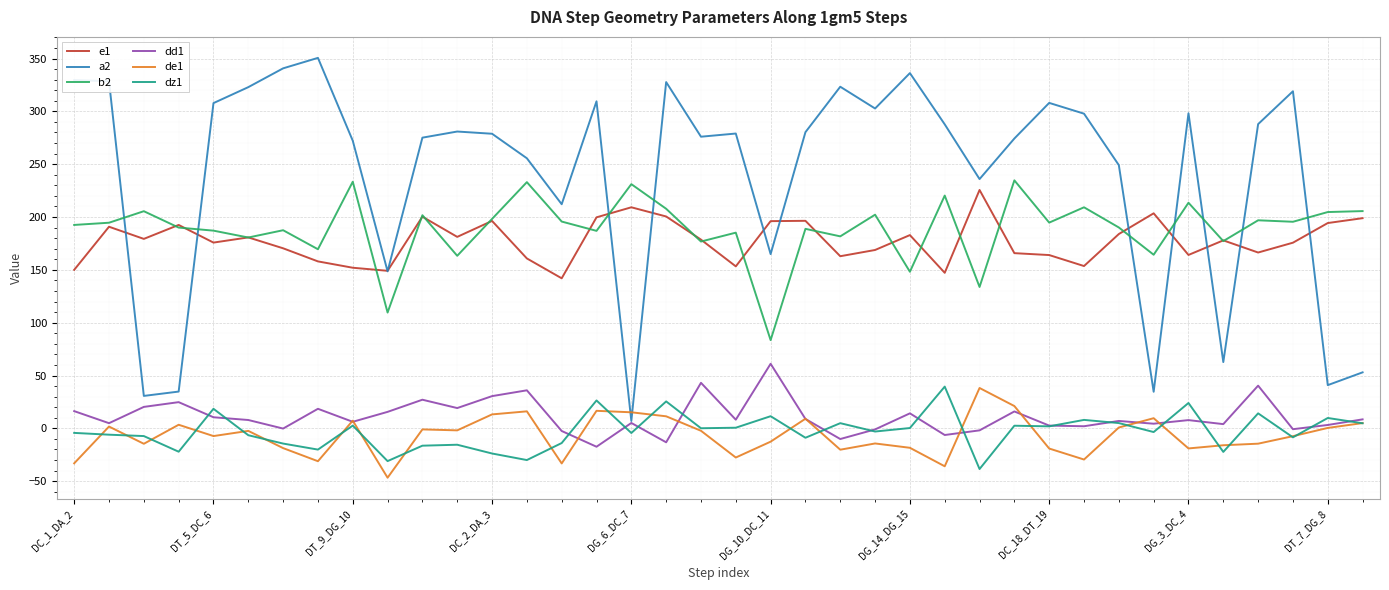

Which series has the widest spread of values?

a2